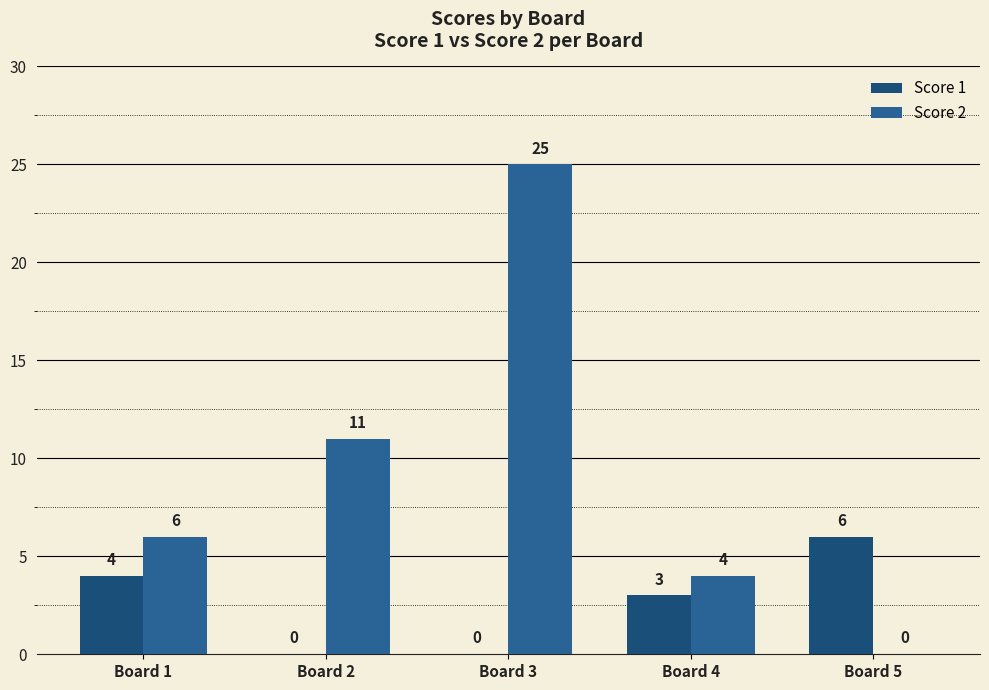

At which category is the sum across all series the highest?

Board 3